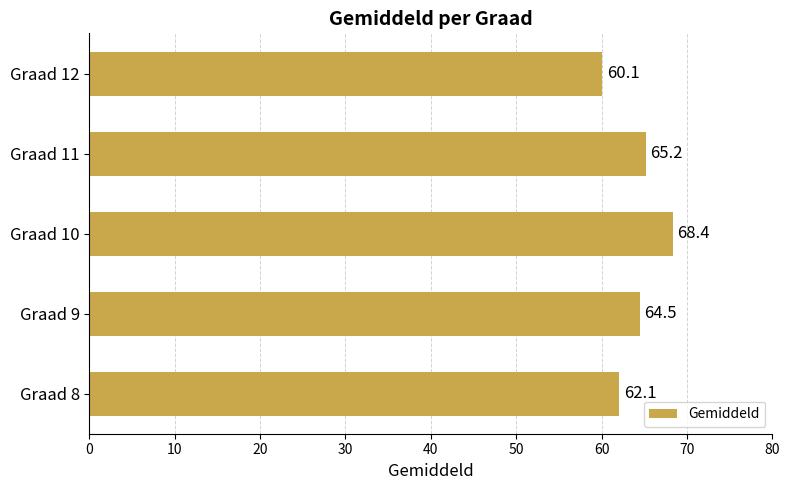

Rank the categories by value from lowest to highest.

Graad 12, Graad 8, Graad 9, Graad 11, Graad 10